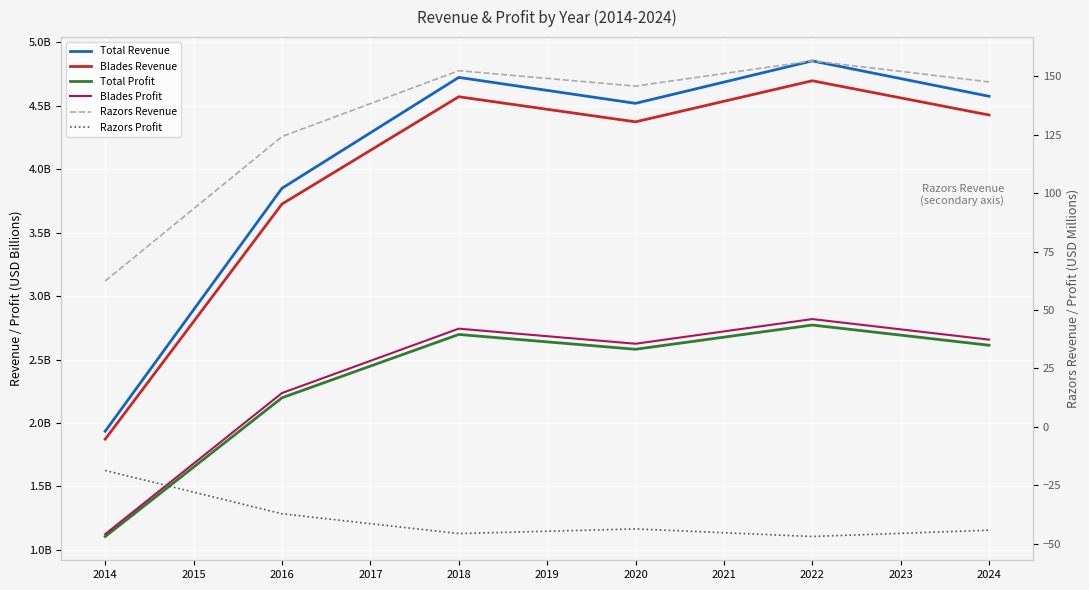

How many lines are shown in the chart?

6